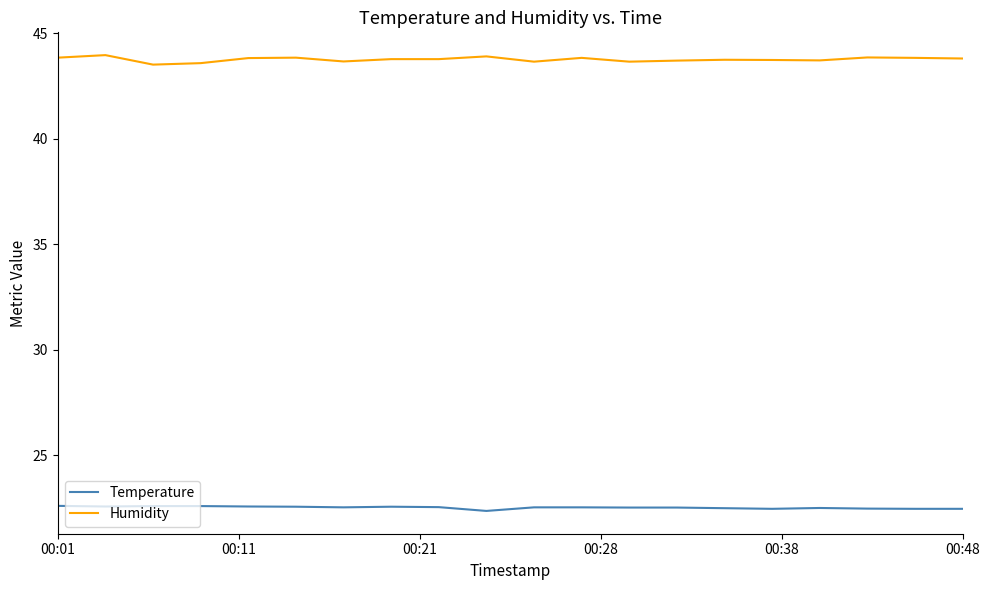

Which series has the largest total across all categories?

Humidity